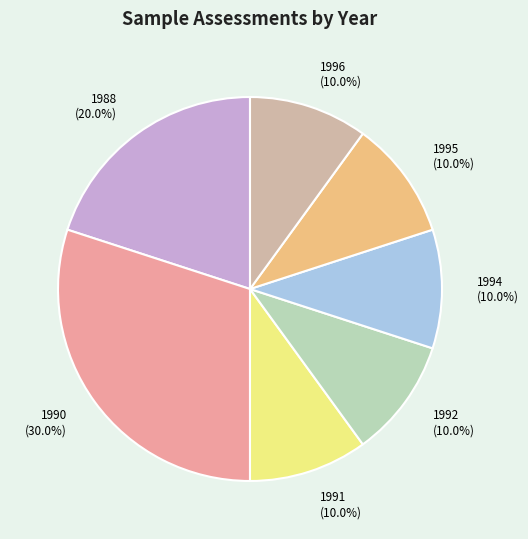

What is the ratio of the value at 1991 (10.0%) to the value at 1996 (10.0%)?

1.0